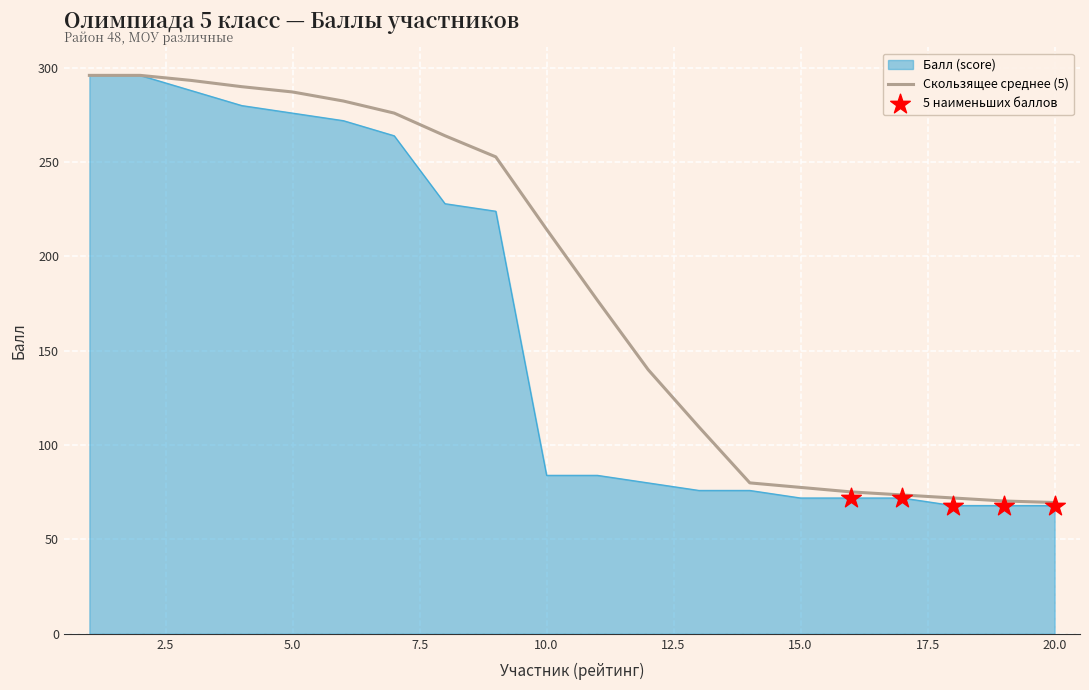

What is the greatest value displayed?

296.0